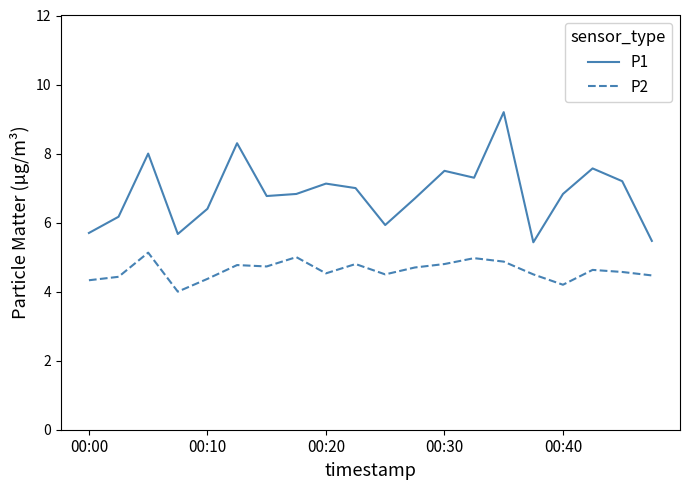

True or false: P1 and P2 cross at least once.

False